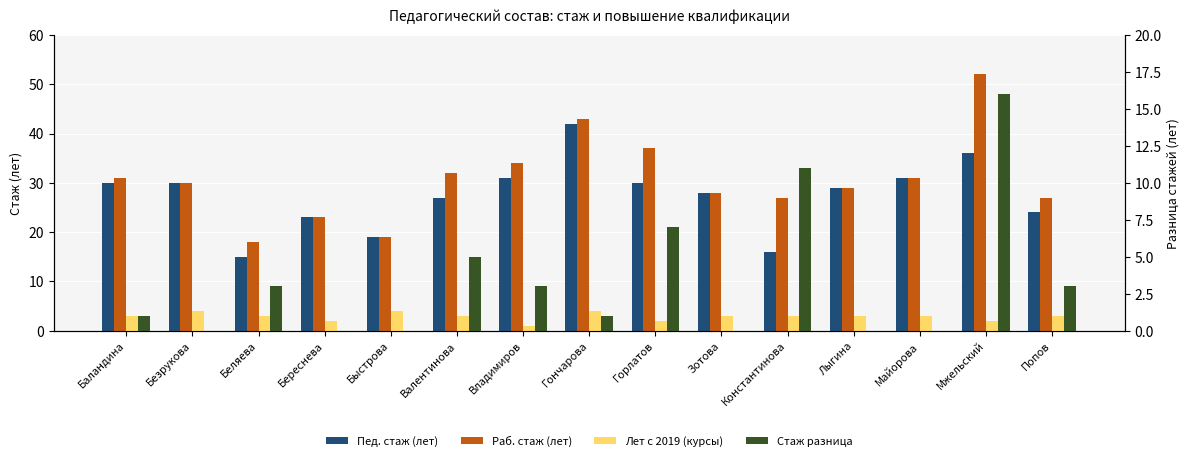

Reading left to right, extract all data points from this chart.

Пед. стаж (лет): 30	30	15	23	19	27	31	42	30	28	16	29	31	36	24
Раб. стаж (лет): 31	30	18	23	19	32	34	43	37	28	27	29	31	52	27
Лет с 2019 (курсы): 3	4	3	2	4	3	1	4	2	3	3	3	3	2	3
Стаж разница: 1	0	3	0	0	5	3	1	7	0	11	0	0	16	3